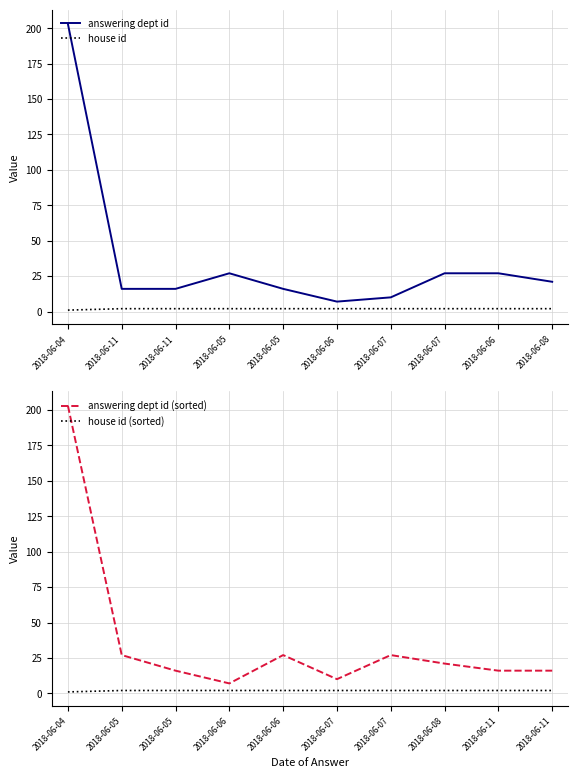

What is the sum of all house id values?

19